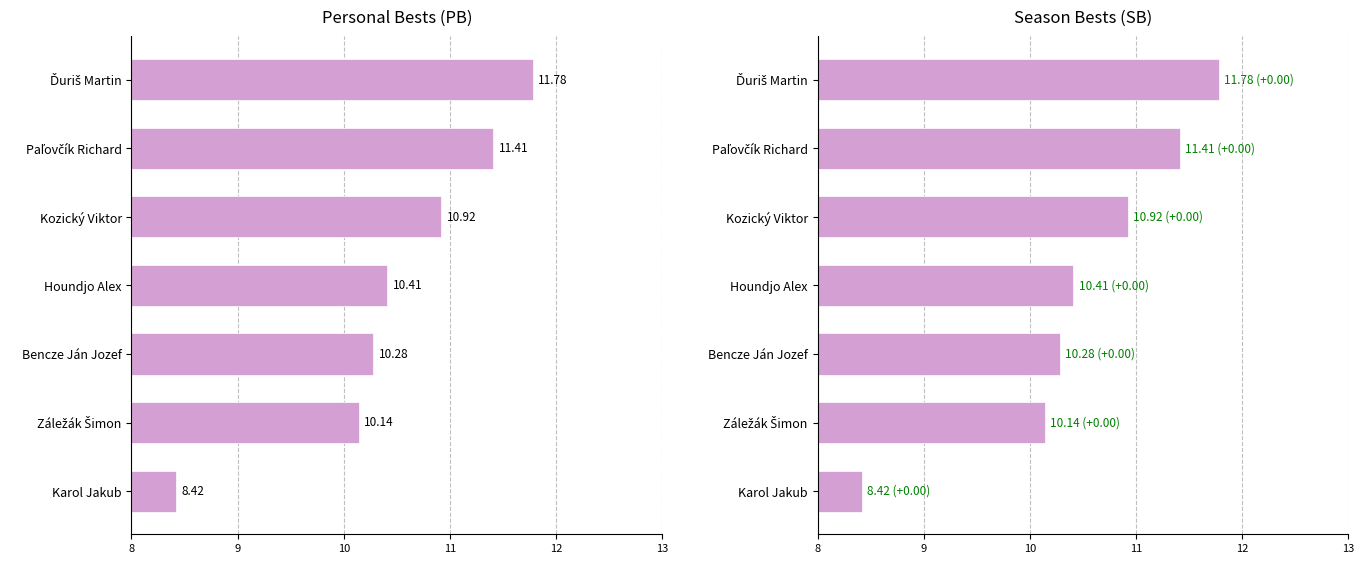

What is the difference between the second highest and second lowest values in the PB series?

1.3